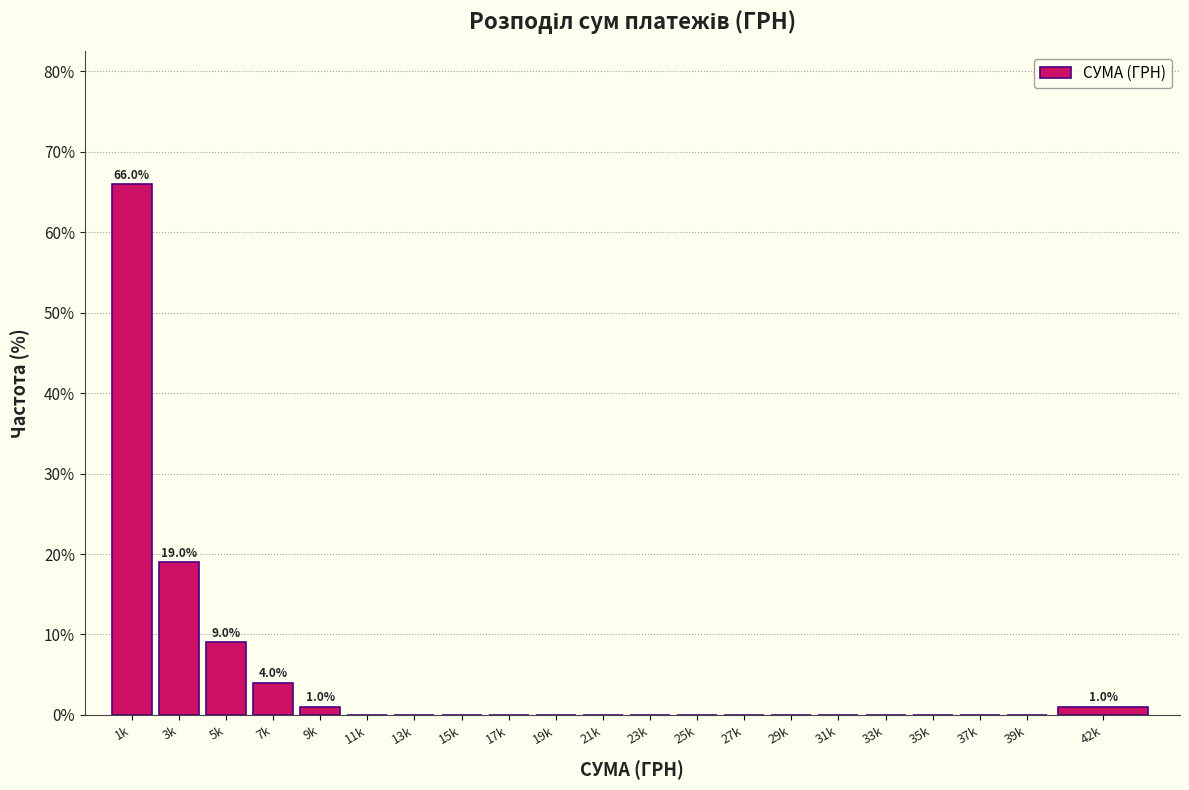

Reading left to right, extract all data points from this chart.

1k=66	3k=19	5k=9	7k=4	9k=1	11k=0	13k=0	15k=0	17k=0	19k=0	21k=0	23k=0	25k=0	27k=0	29k=0	31k=0	33k=0	35k=0	37k=0	39k=0	42k=1